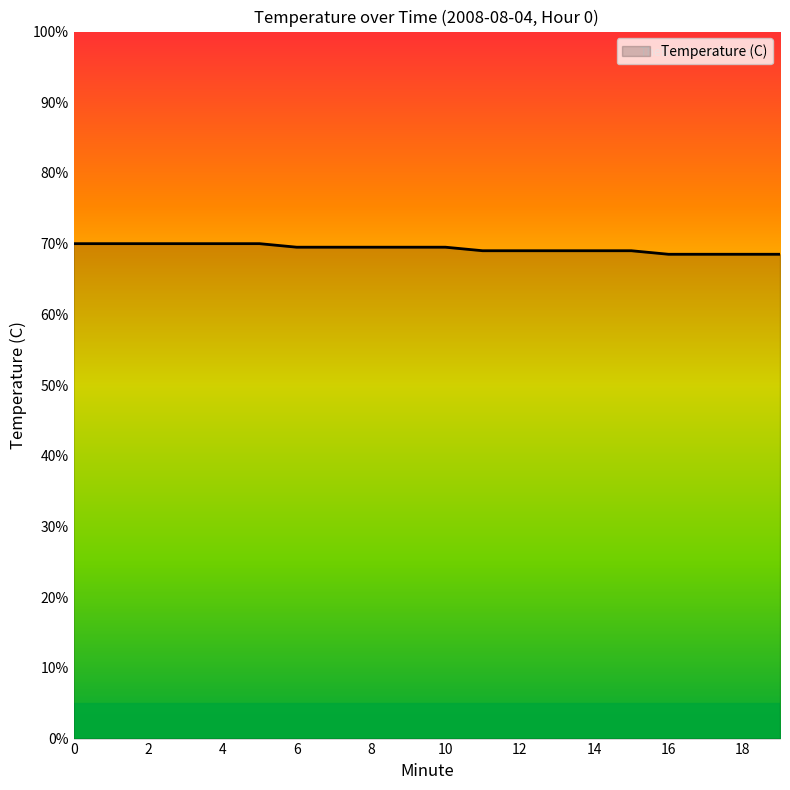

True or false: the data has more than 1 interior local peaks.

False